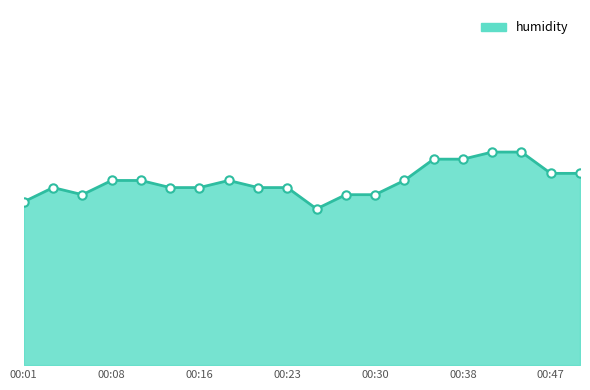

Does the chart have visible grid lines?

No